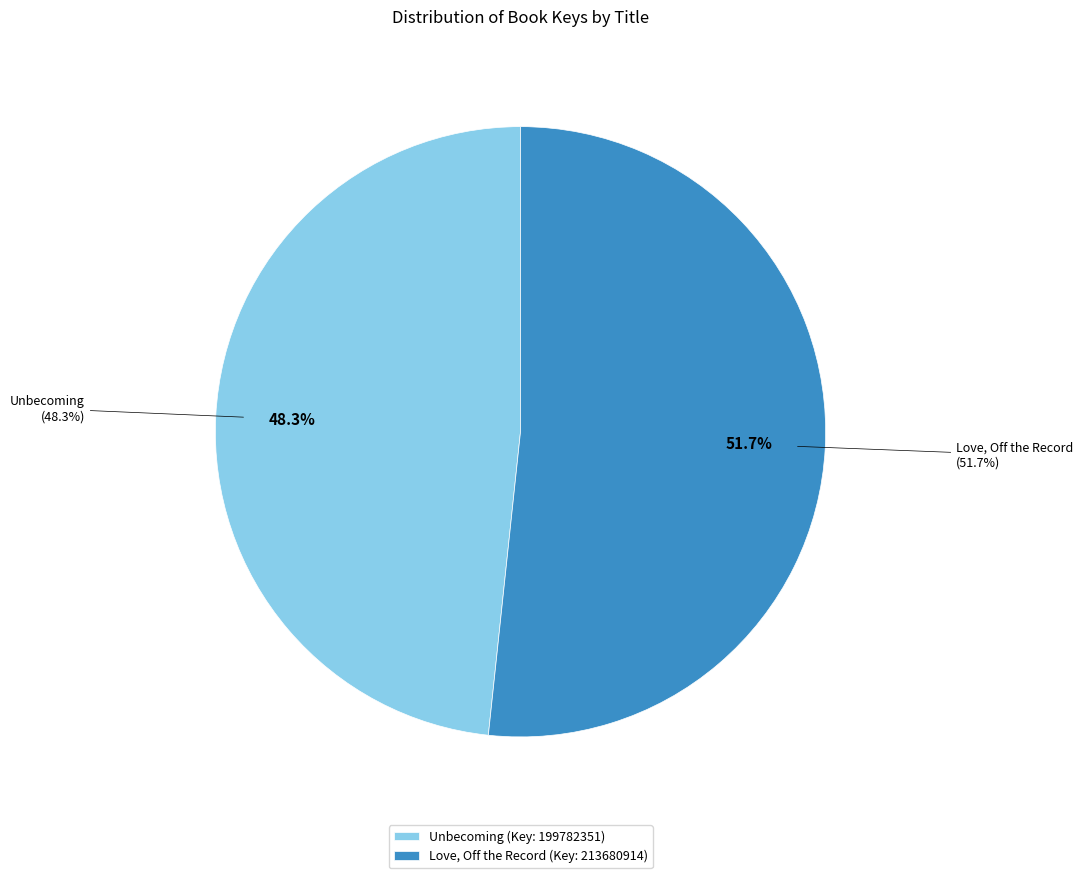

What percentage is NOT represented by Unbecoming?

51.7%